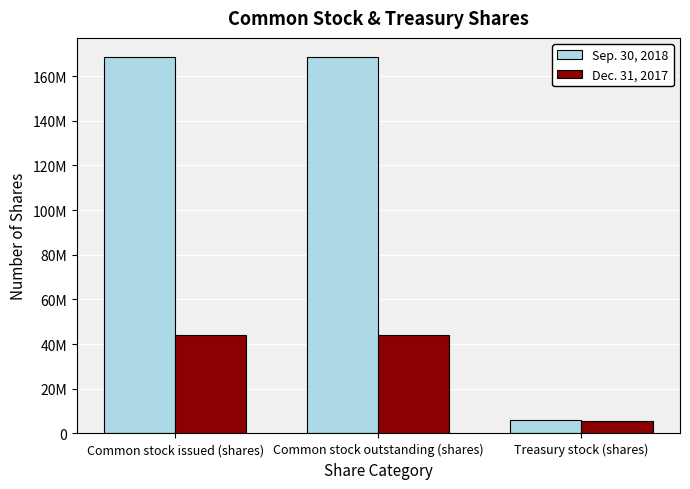

What is the label of the 3rd bar from the left?

Treasury stock (shares)